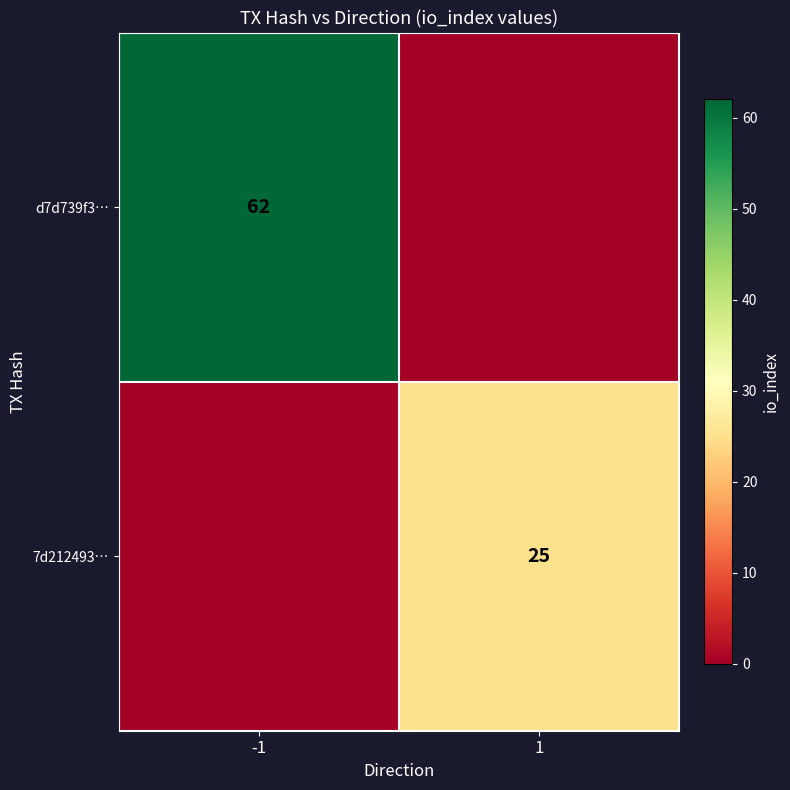

At how many categories does at least one series exceed 9?

2